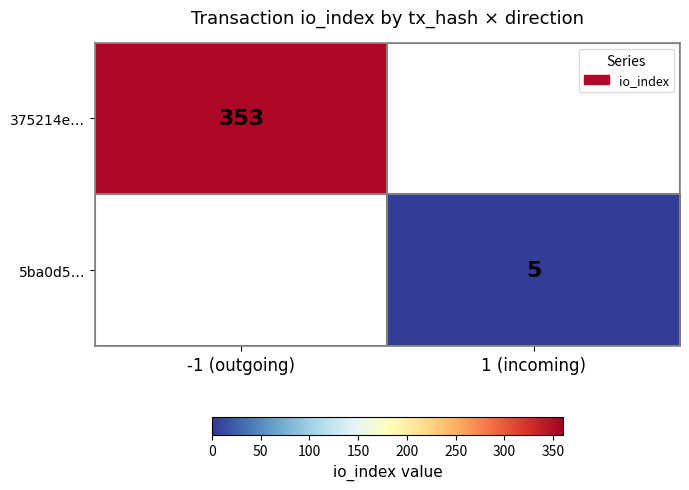

The value of 5ba0d5… at 1 (incoming) is 5. True or false?

True